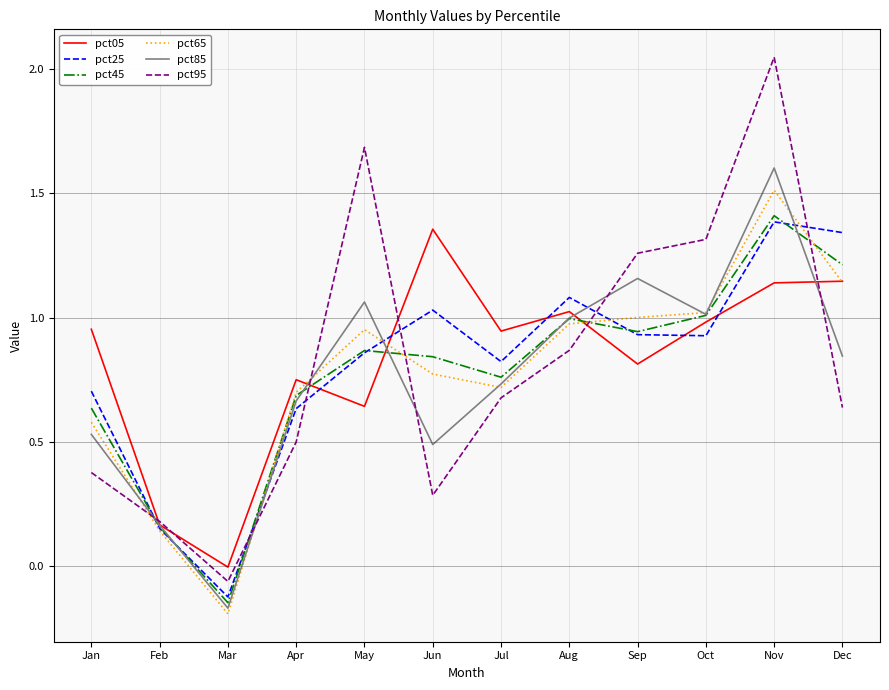

Which series has the largest range (max minus min)?

pct95